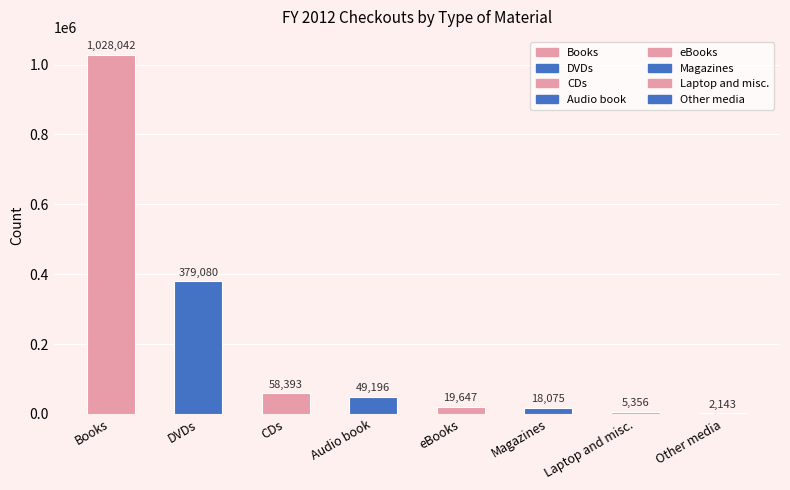

What is the value of the 4th bar from the left?

49196